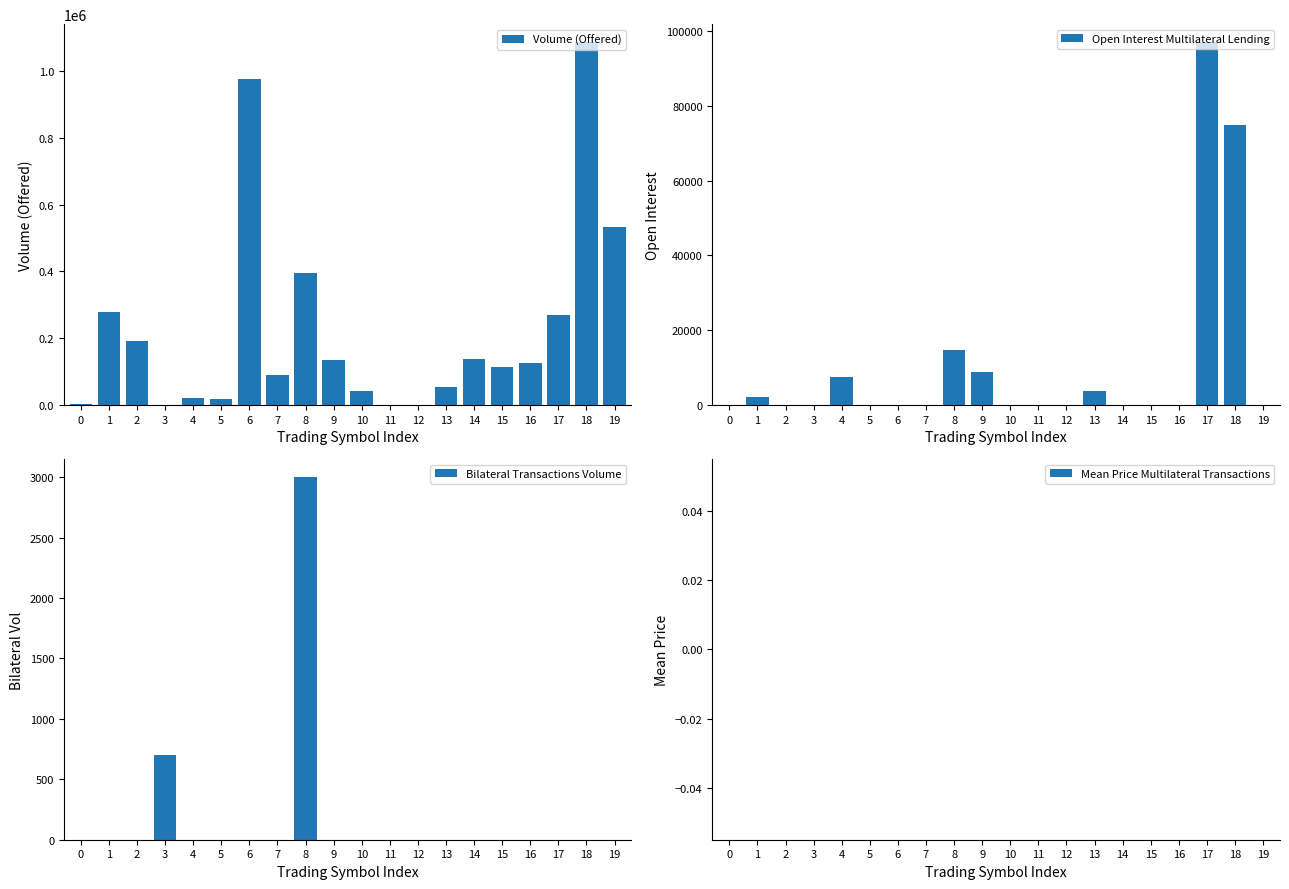

Are the bars horizontal?

No